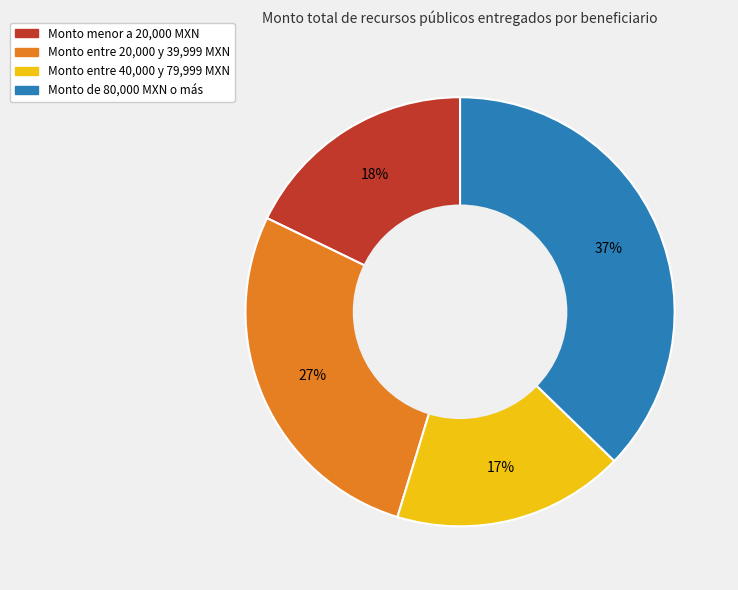

To the nearest percent, what is the difference between the largest and smallest slice percentages?

20%